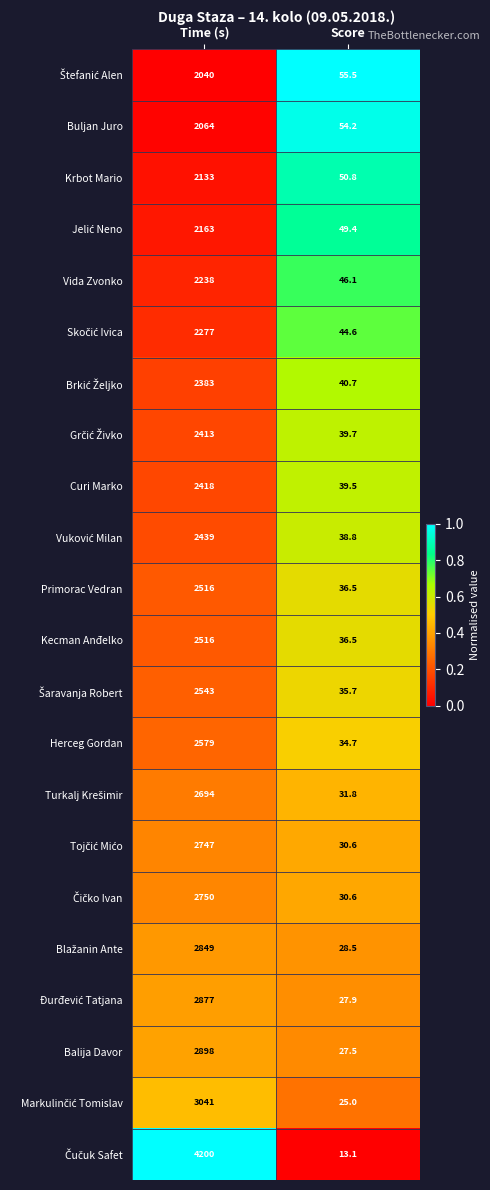

At which category is the sum across all series the highest?

Time (s)